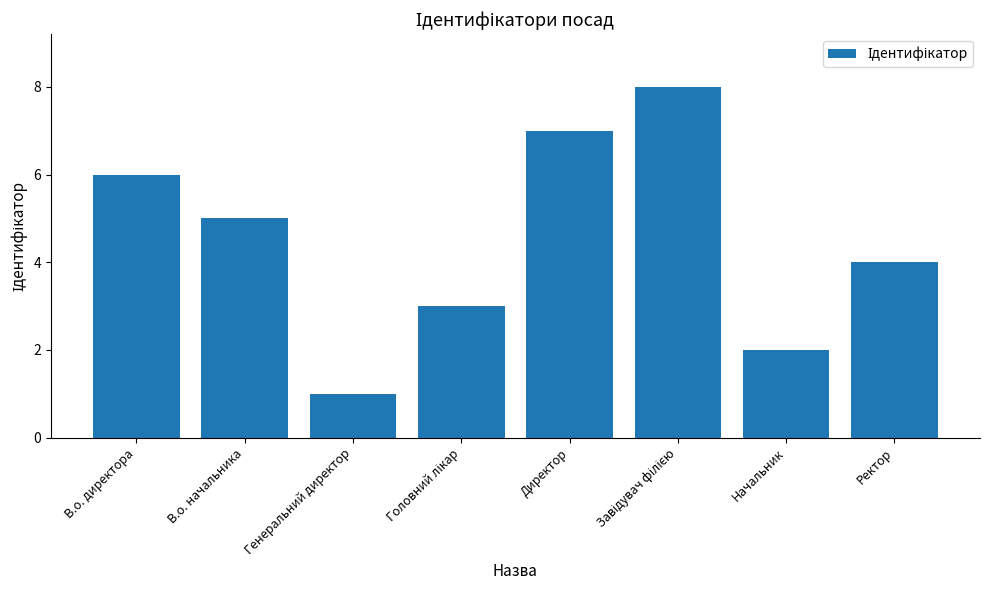

What is the sum of all values?

36